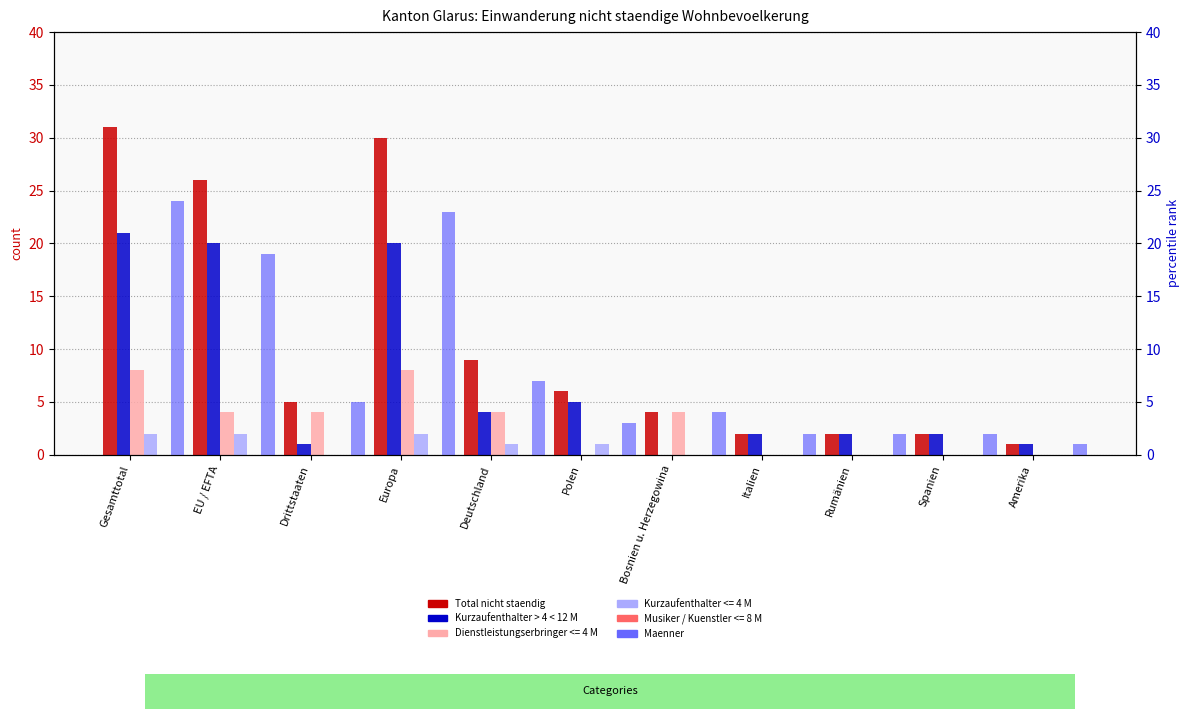

Is it true that Total nicht staendig equals 3 at Italien?

False